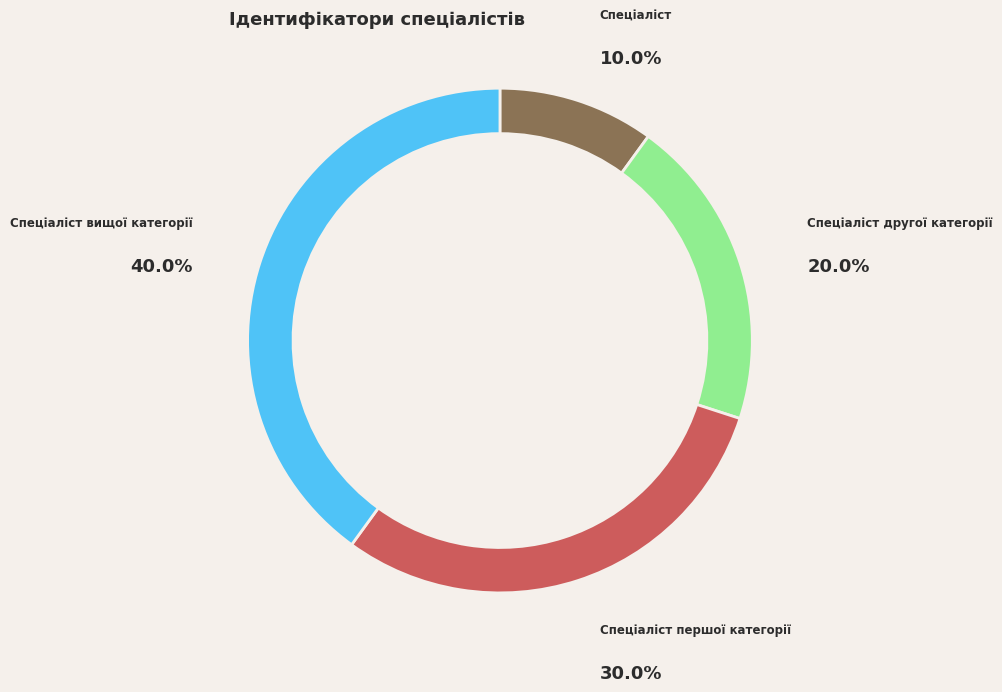

Rank the categories by value from lowest to highest.

Спеціаліст, Спеціаліст другої категорії, Спеціаліст першої категорії, Спеціаліст вищої категорії